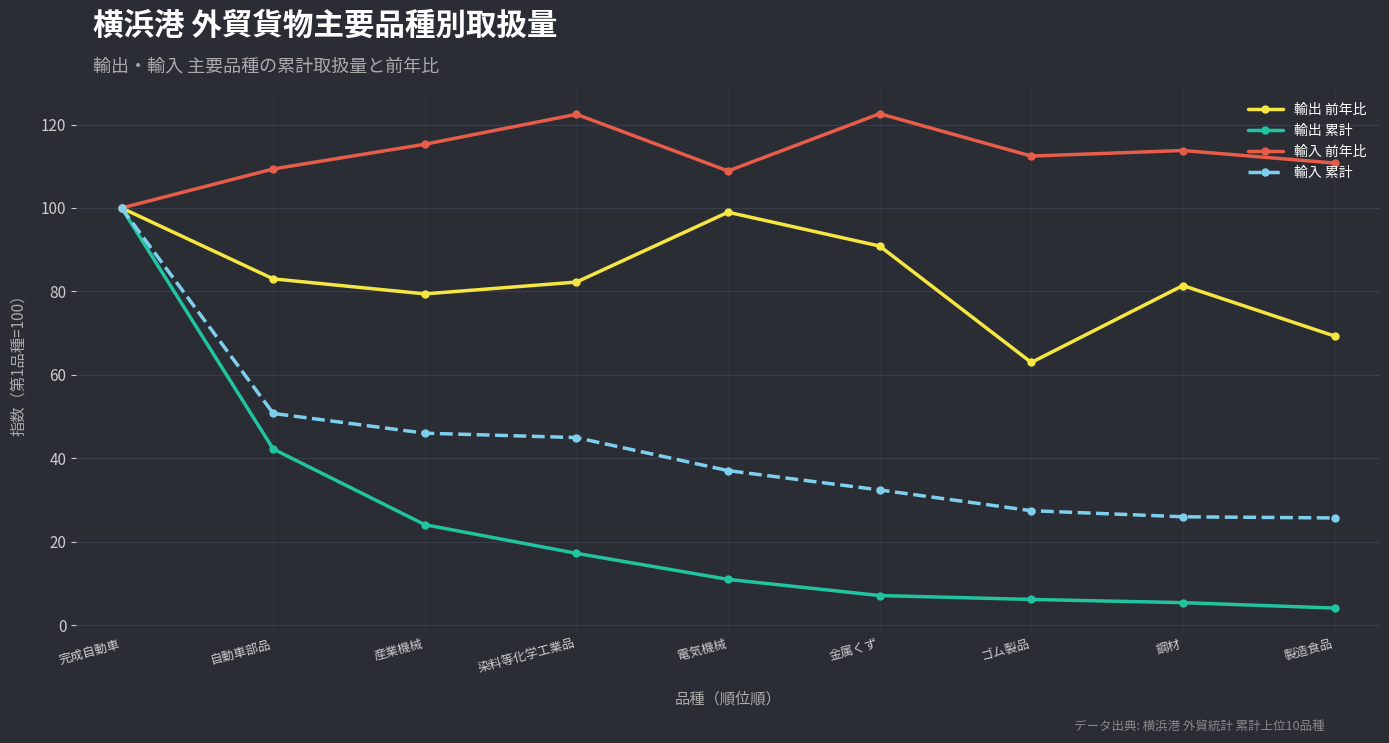

What is the spread (max minus min) of values at 自動車部品?

67.1